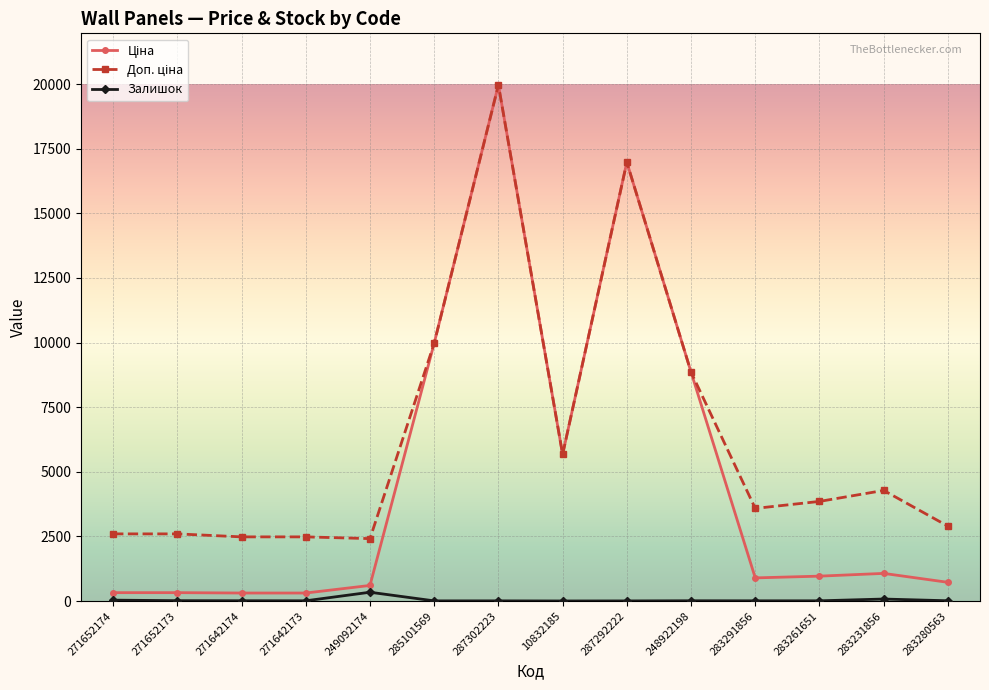

True or false: Залишок has more than 0 interior local peaks.

True